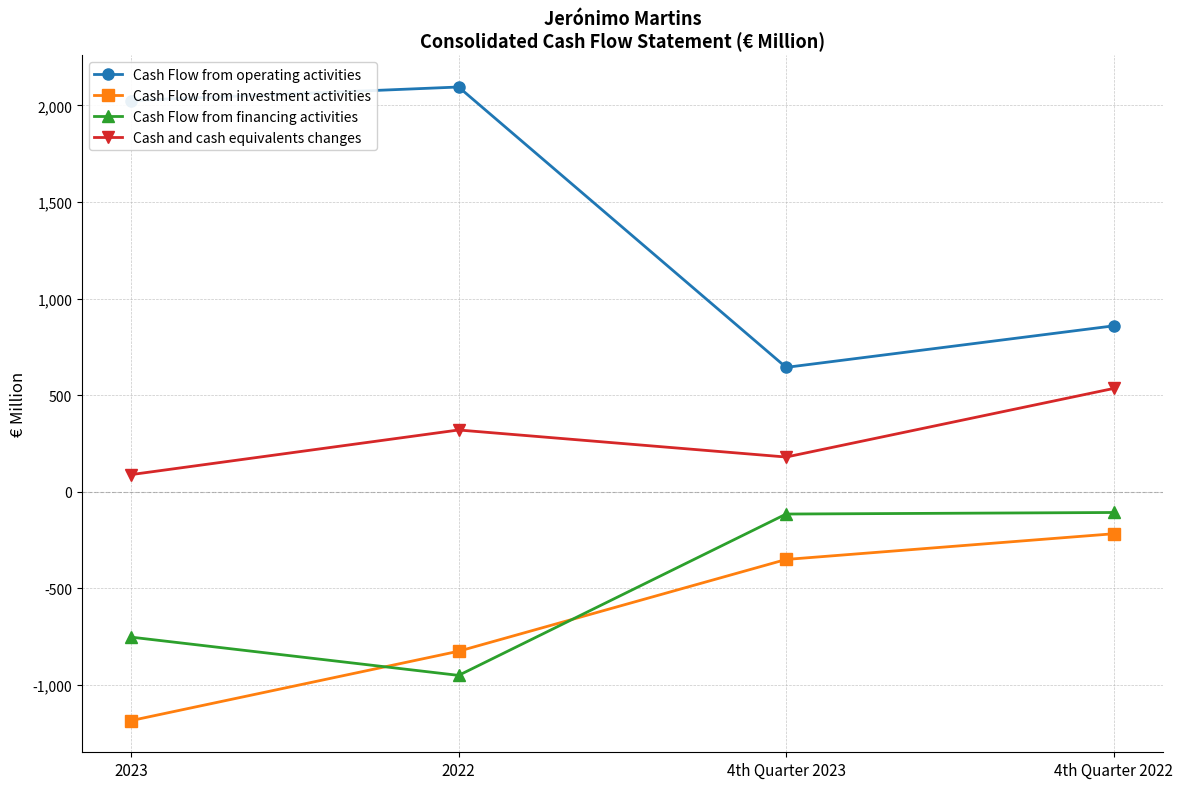

What is the maximum value for Cash Flow from financing activities?

-107